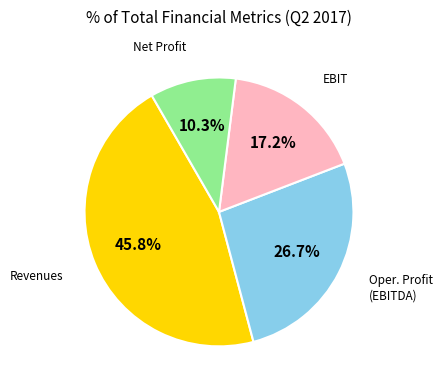

Is there a majority slice in this chart?

No